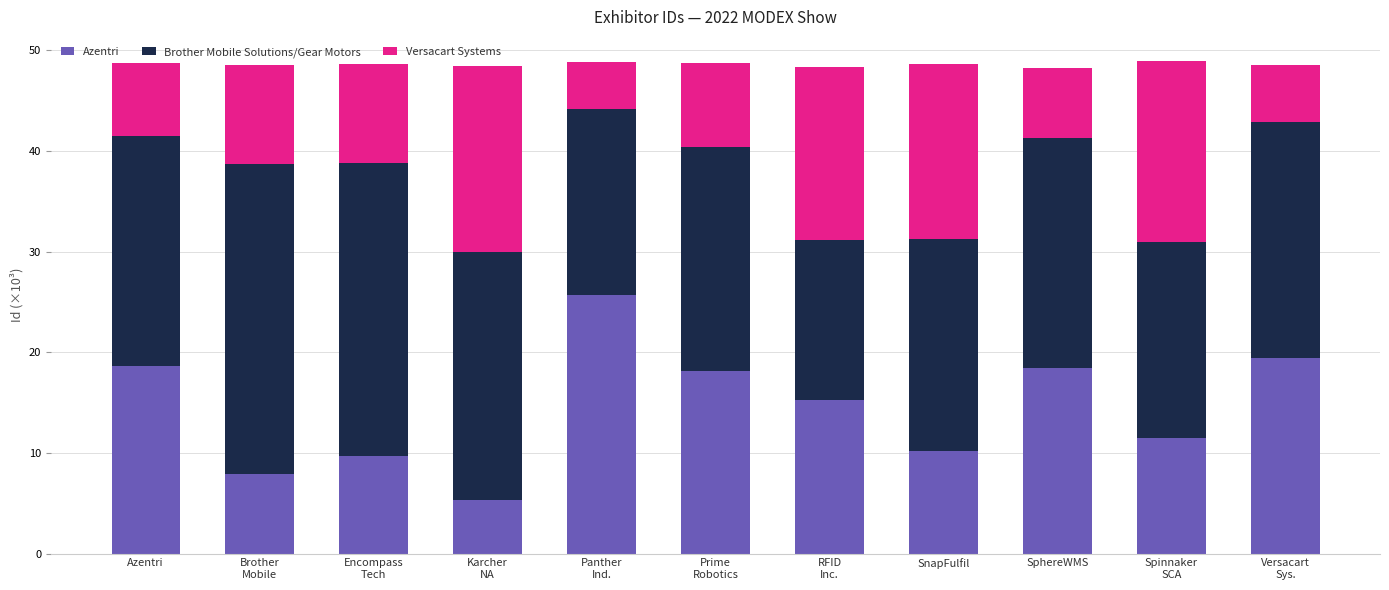

What are all the series names shown in the legend?

Azentri, Brother Mobile Solutions/Gear Motors, Versacart Systems